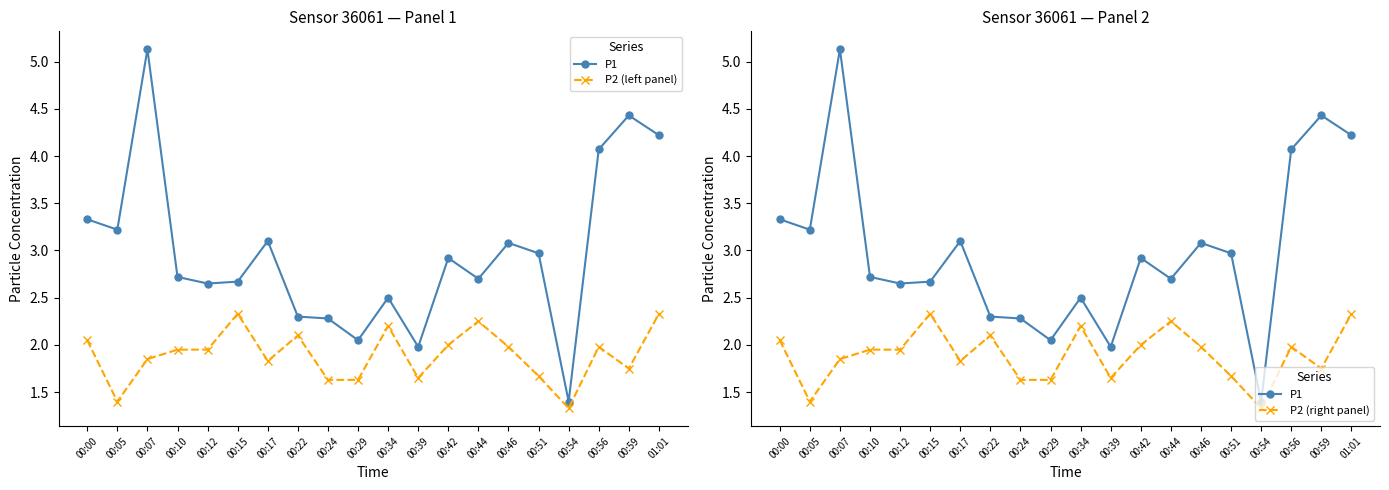

Between 00:00 and 00:39, which series saw the biggest shift?

P1